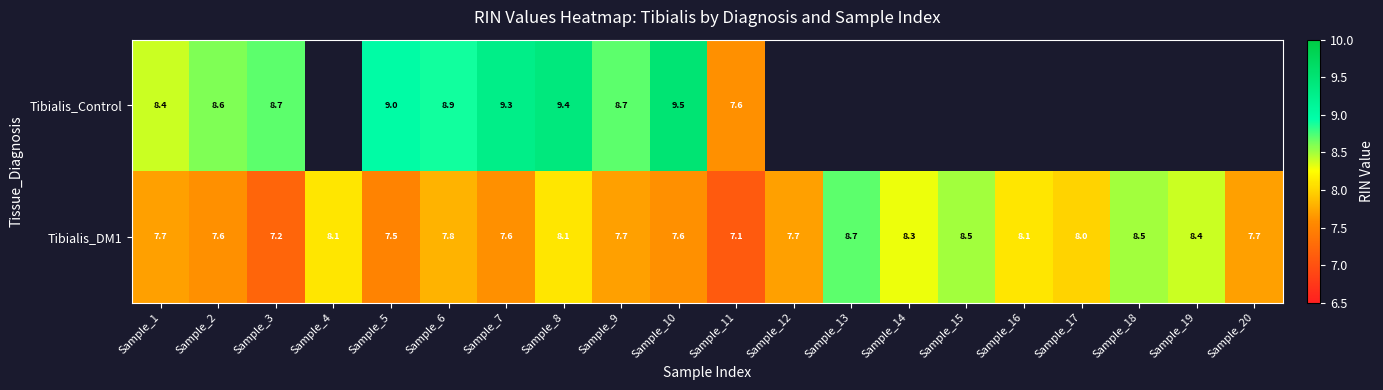

Which series changed the most between Sample_8 and Sample_9?

Tibialis_Control